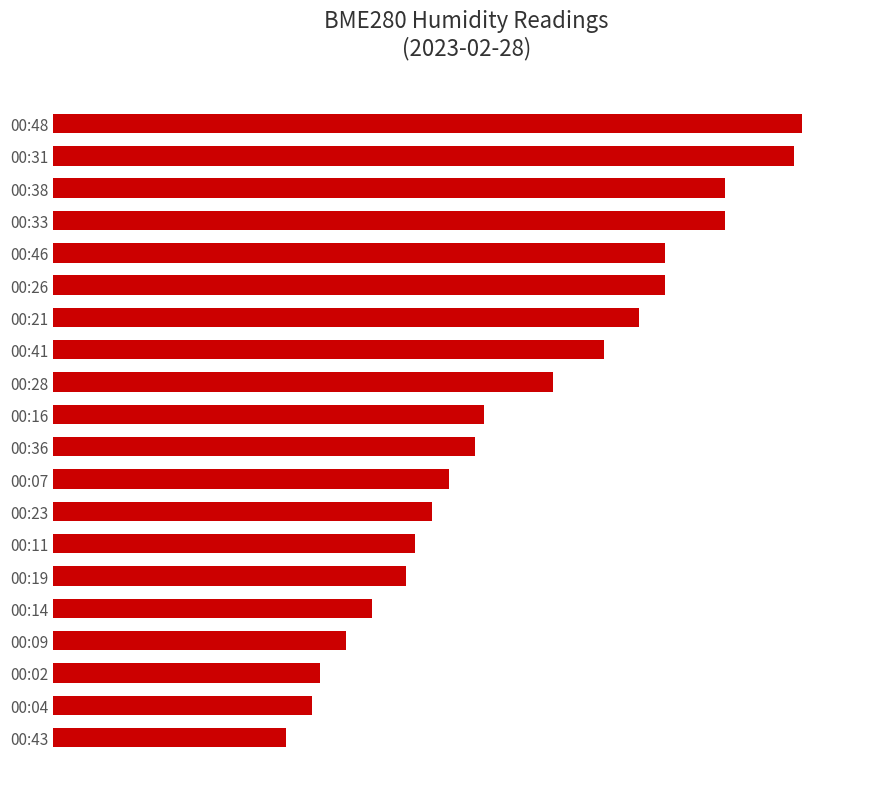

What is the average value?

27.6